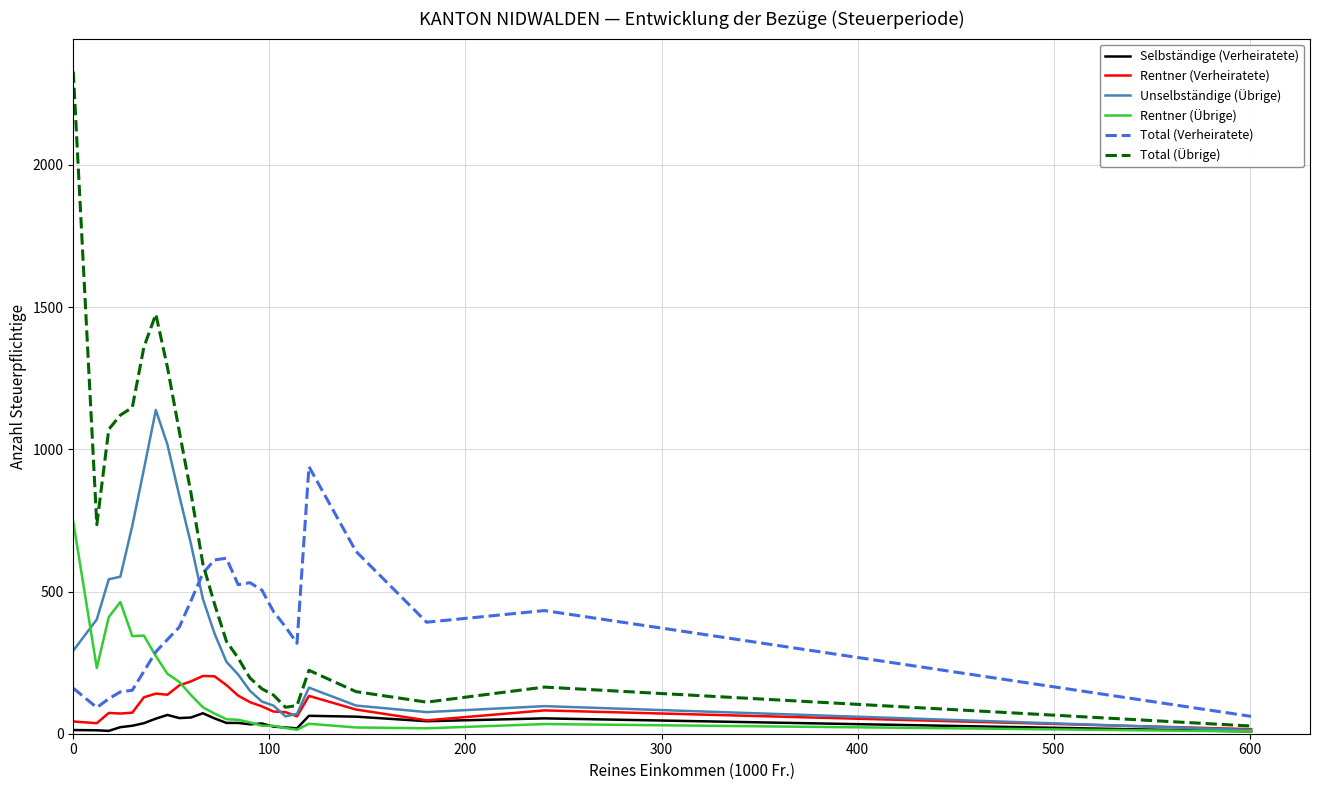

What is the greatest value displayed?

2328